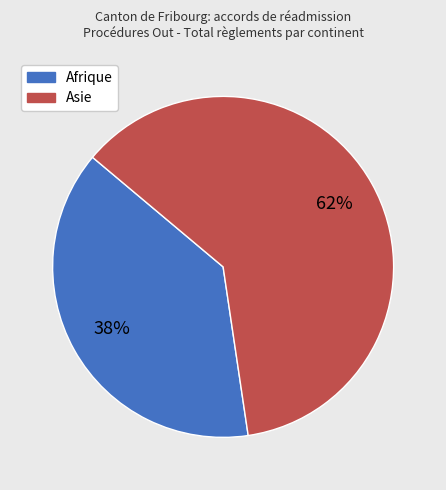

To the nearest percent, what is the average slice percentage?

50%